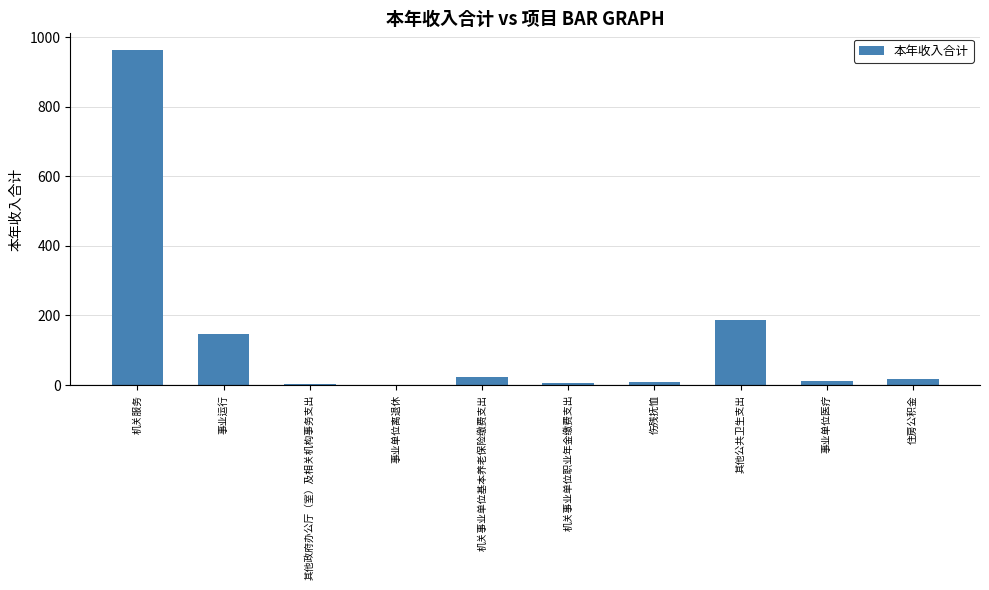

The value at 事业运行 is 201.6. True or false?

False